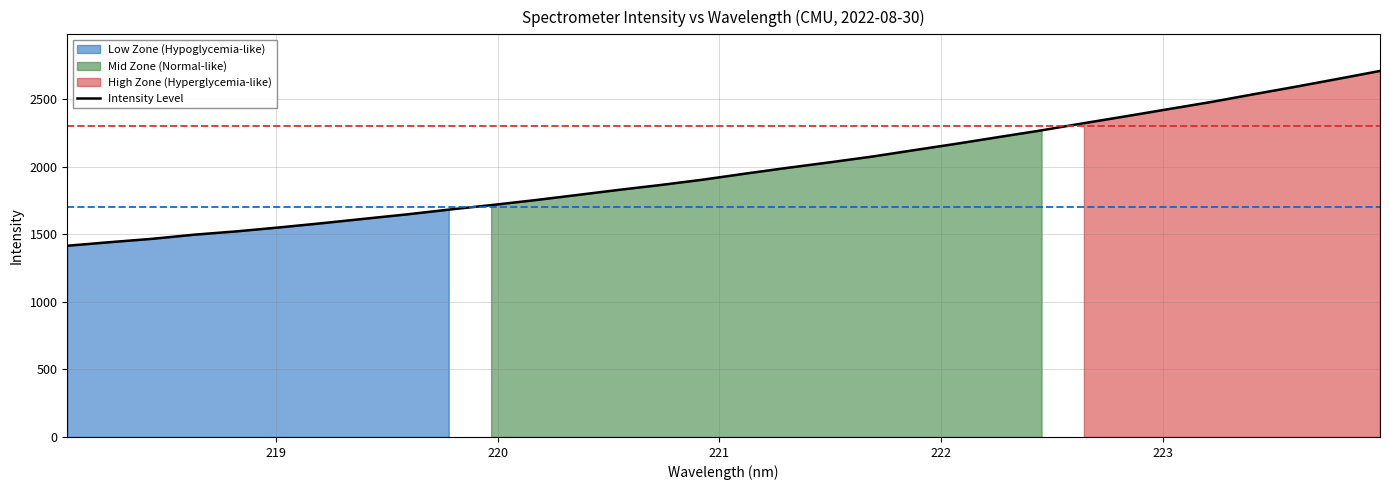

Reading right to left, list all the values displayed in this chart.

2707.4	2648.3	2590.3	2534.2	2477.3	2425.0	2372.4	2320.9	2267.9	2218.9	2169.2	2122.0	2074.0	2031.5	1990.8	1947.8	1903.2	1863.7	1827.1	1788.4	1750.2	1714.9	1681.4	1645.9	1613.6	1580.7	1549.9	1520.9	1496.4	1465.6	1440.7	1414.3